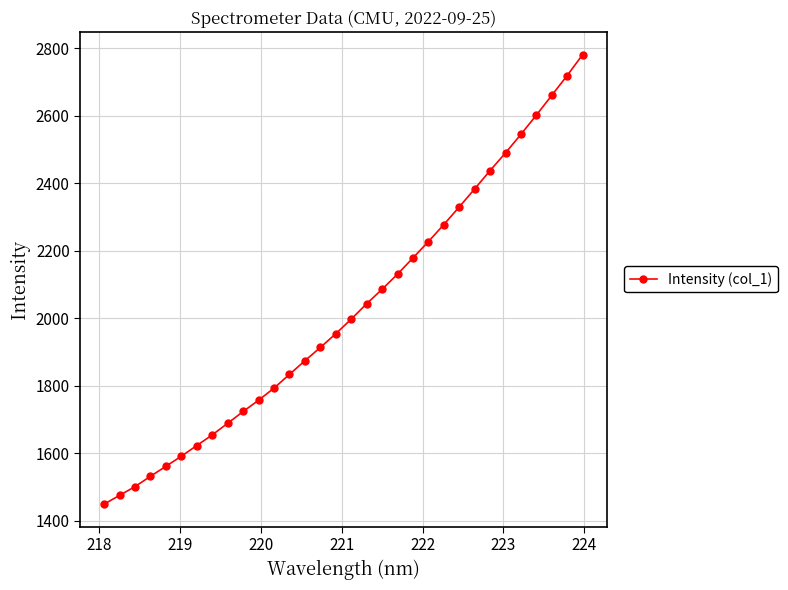

What is the smallest value displayed?

1448.5